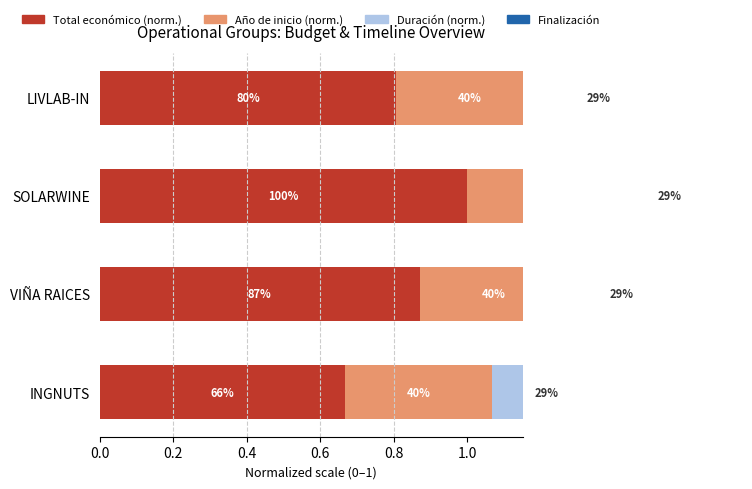

Is it true that Duración (norm.) equals 0.9 at 0.2?

False